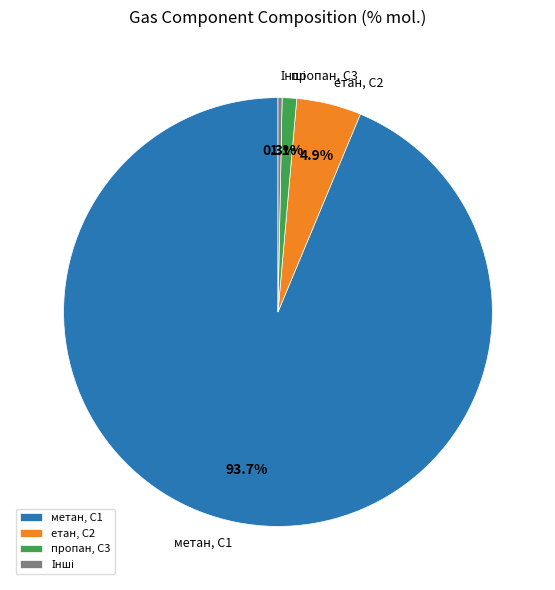

Which slice represents more than half of the pie?

метан, С1